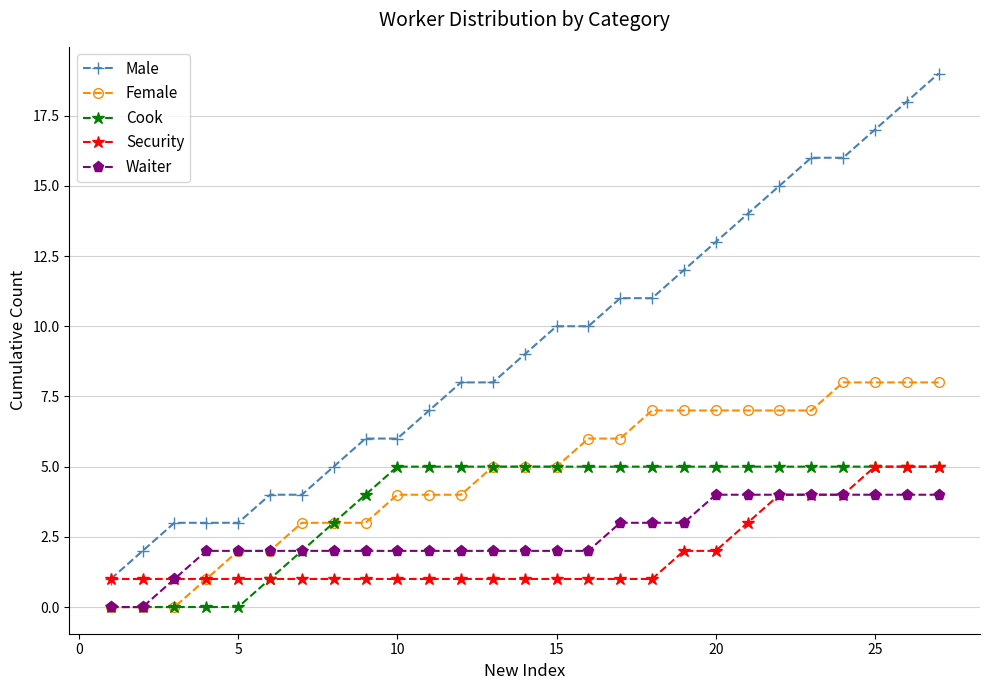

Which series has the widest spread of values?

Male